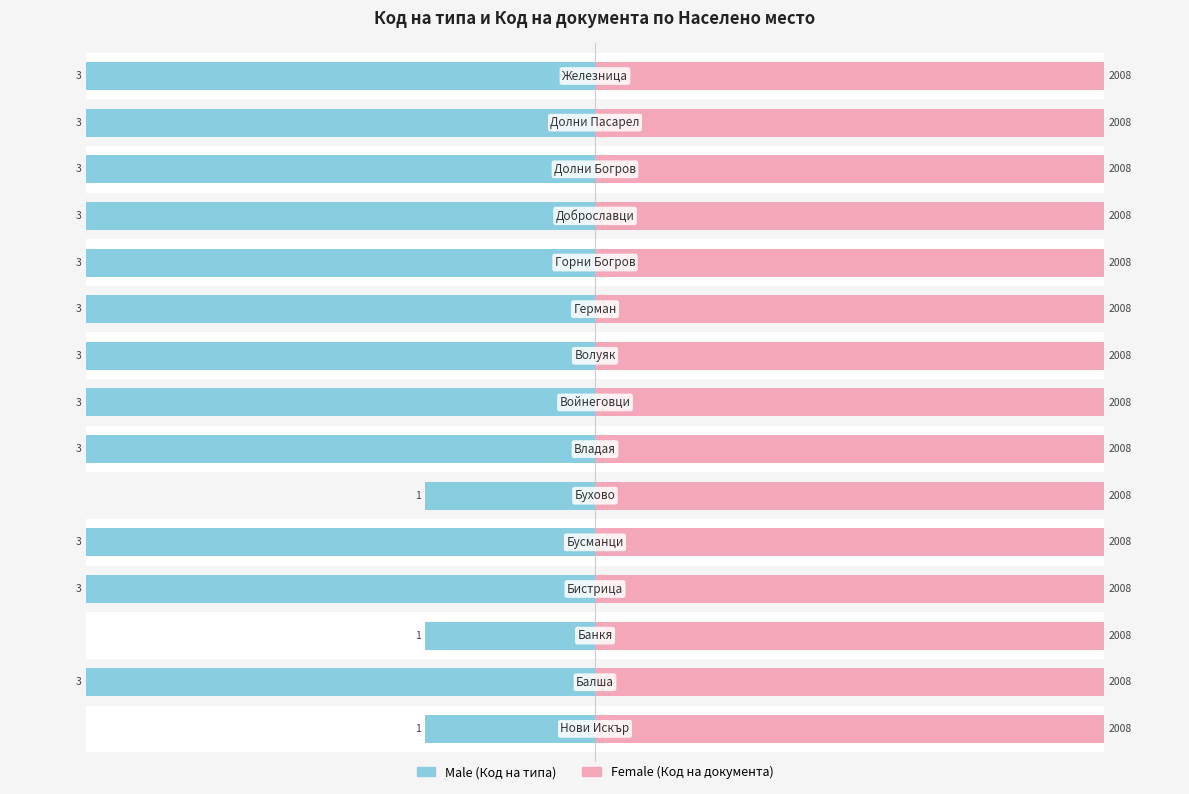

At how many categories does at least one series exceed -96?

15